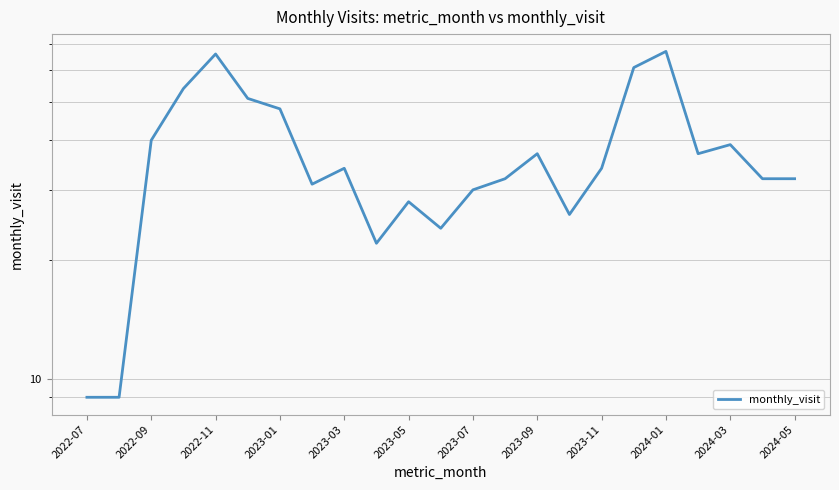

How many lines are shown in the chart?

1